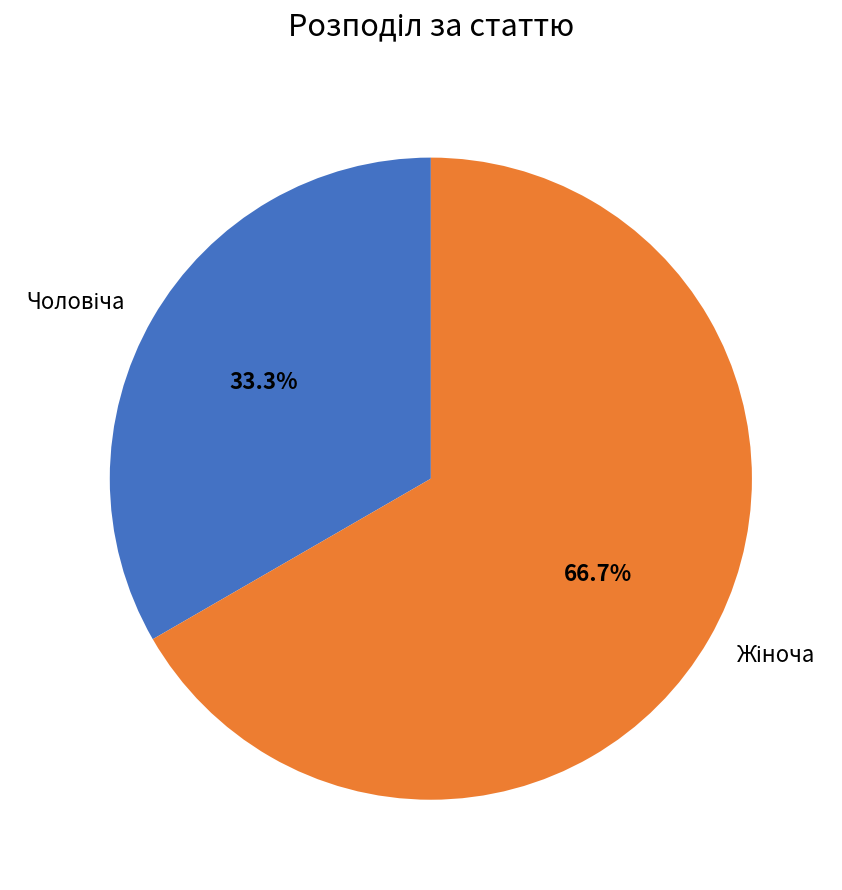

Is there any slice that represents more than half of the pie?

Yes